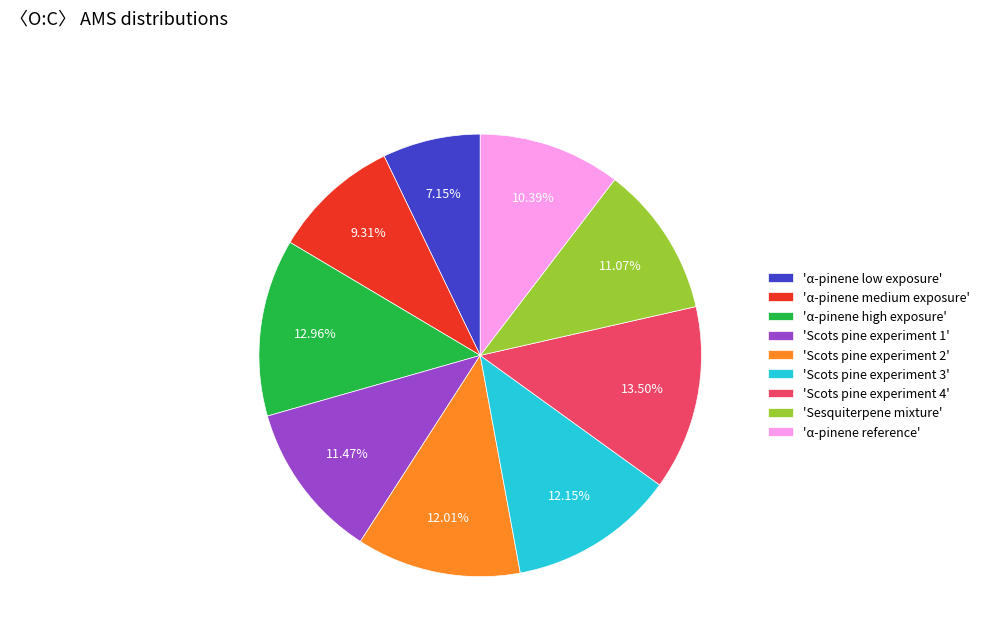

How many segments does this pie chart have?

9